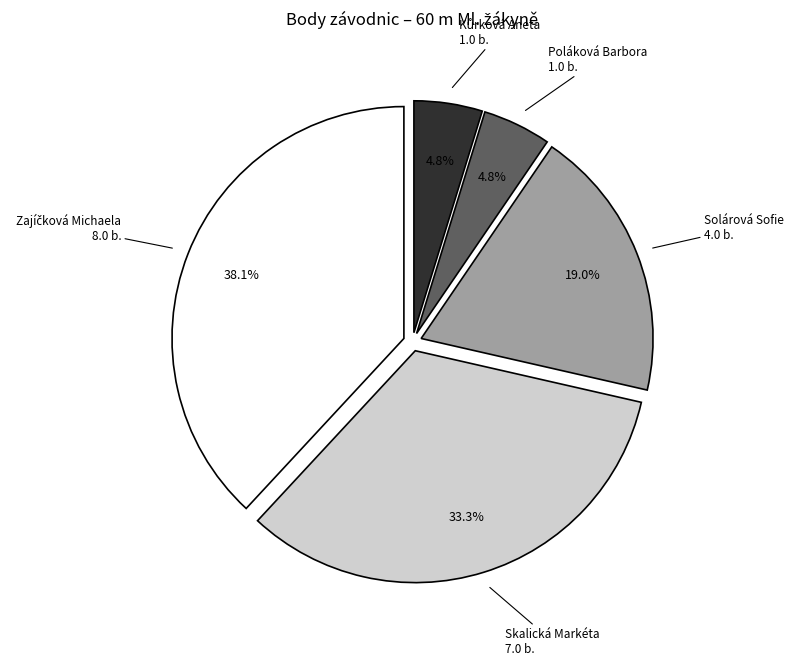

To the nearest percent, what is the average slice percentage?

20%